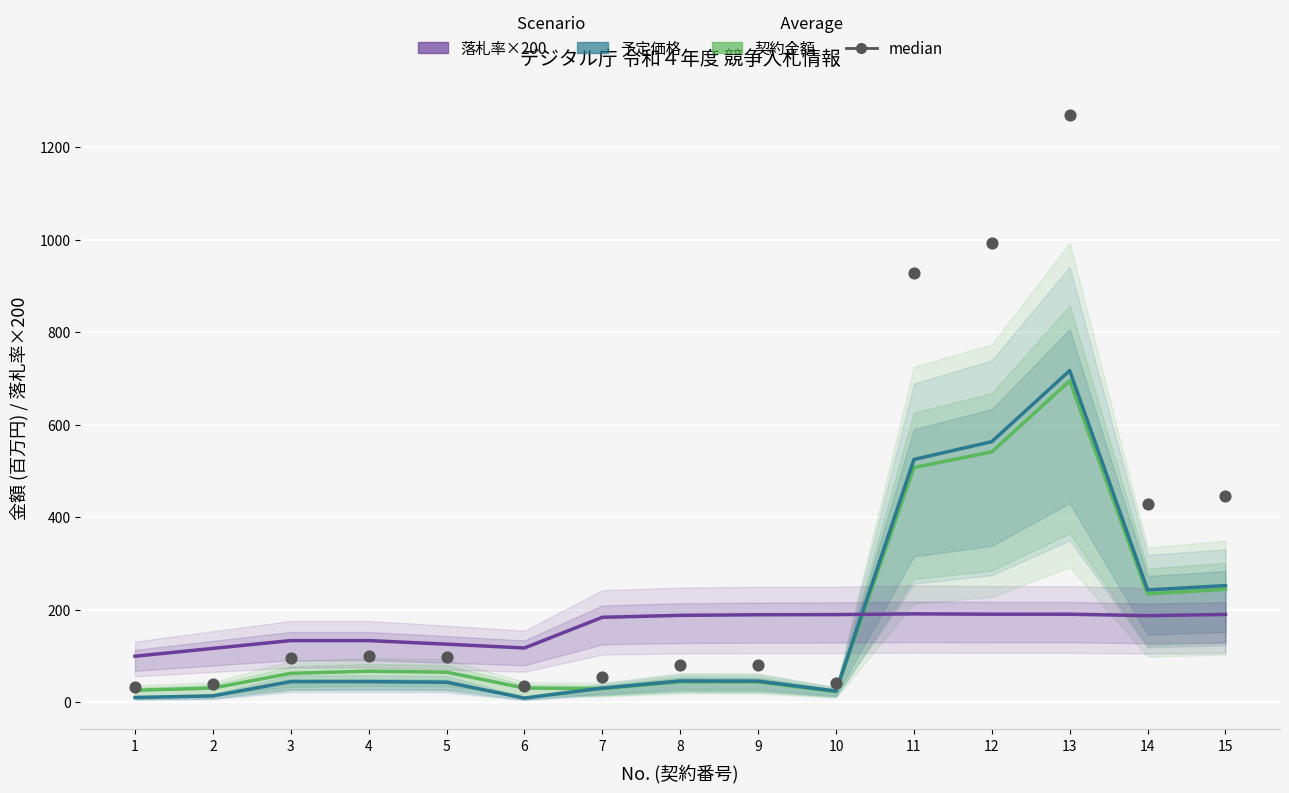

What are all the series names shown in the legend?

契約金額 (百万円), 予定価格 (百万円), 落札率×200, median